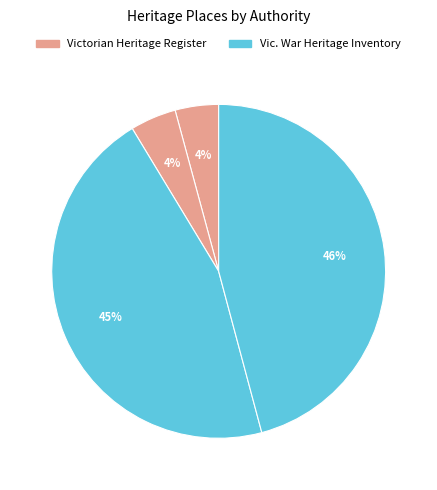

How many segments does this pie chart have?

4